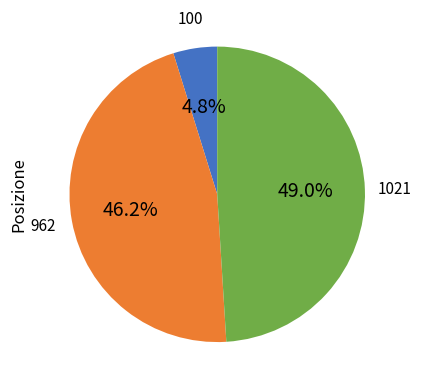

Is there a majority slice in this chart?

No